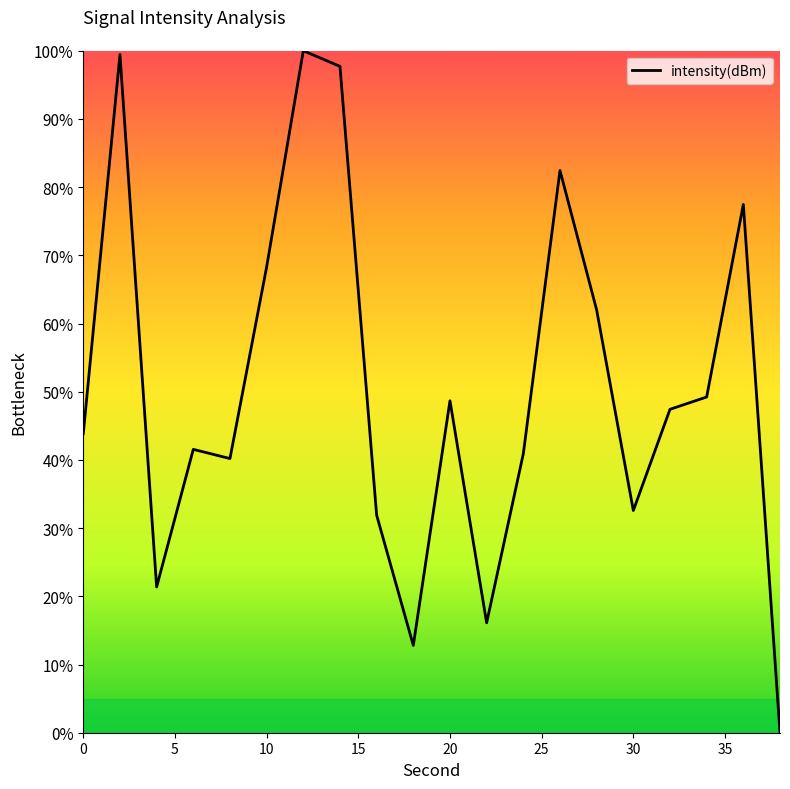

What is the difference between the maximum and minimum values?

100.0